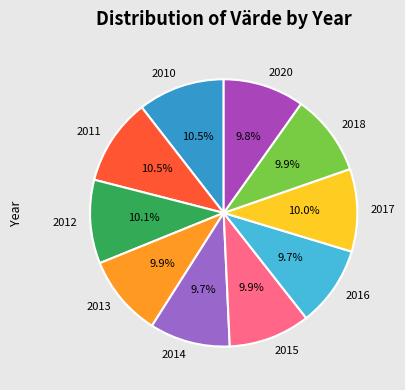

To the nearest percent, what percentage of the pie is 2017?

10%